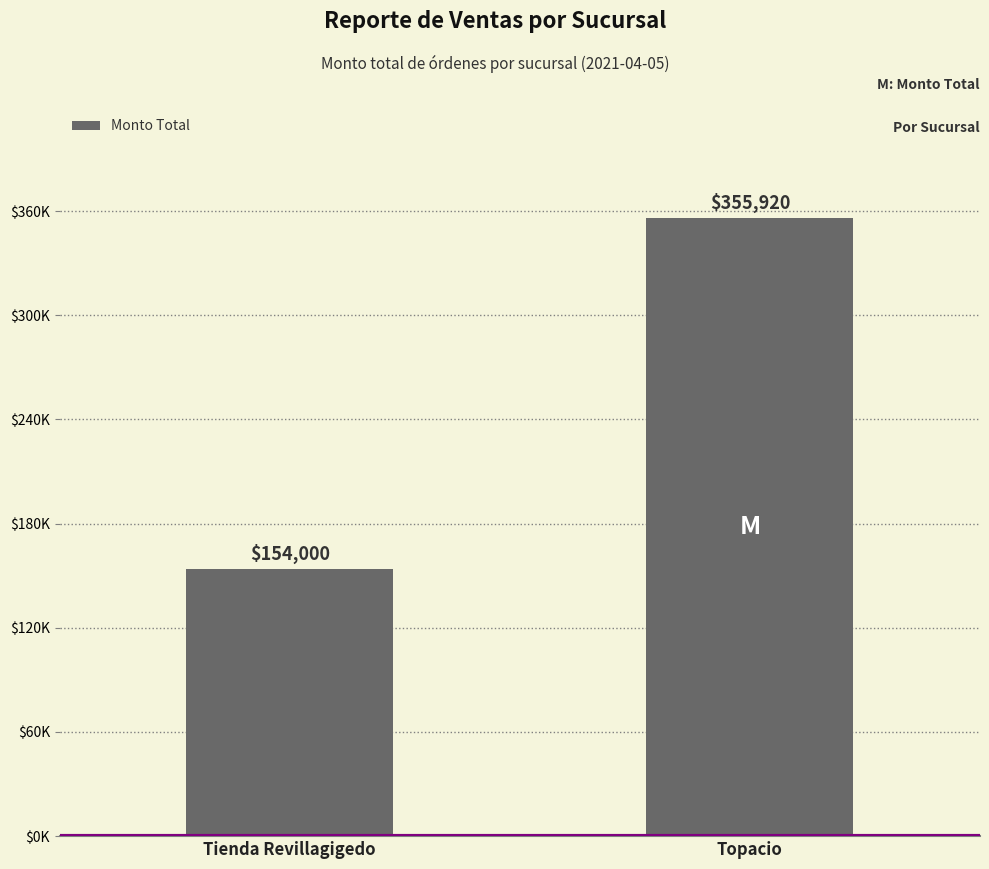

Which has a higher value, Topacio or Tienda Revillagigedo?

Topacio